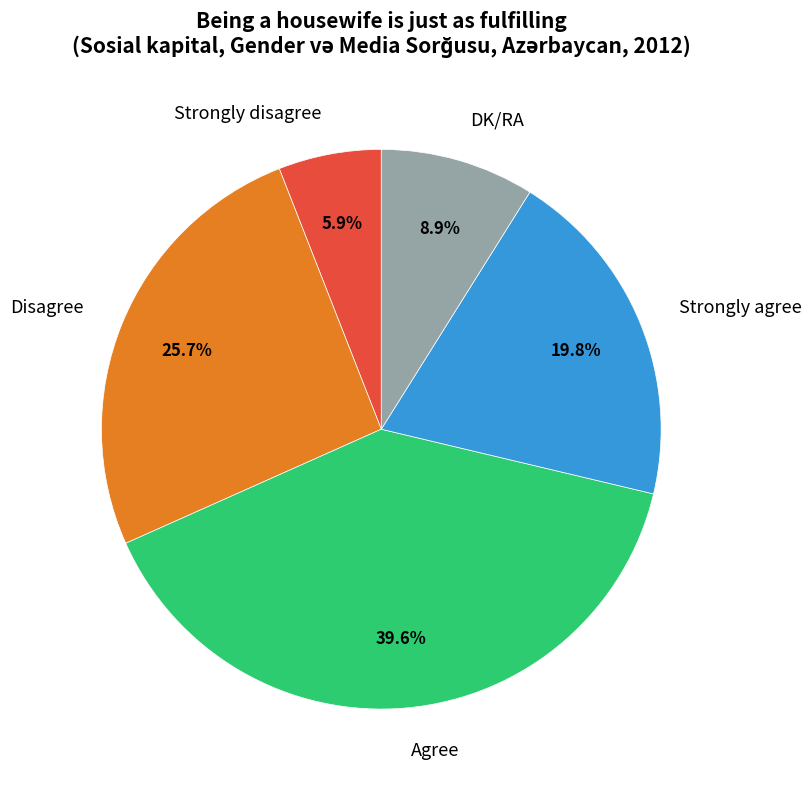

The Agree slice represents 40% of the pie. True or false?

True